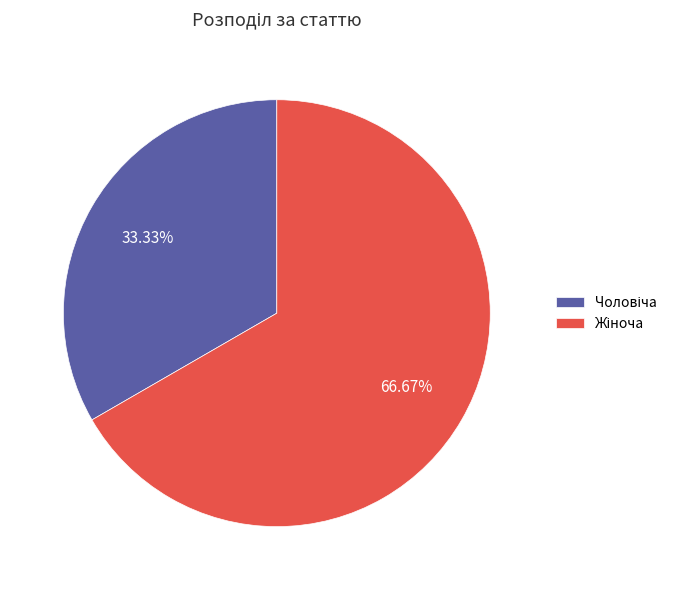

Is there any slice that represents more than half of the pie?

Yes